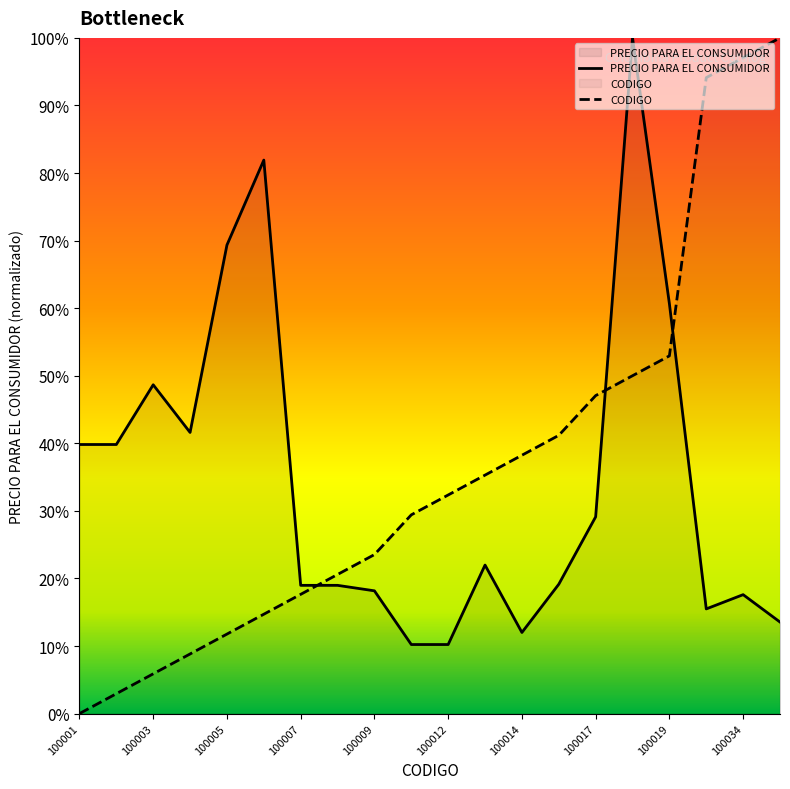

Between 100007 and 100033, which series saw the biggest shift?

CODIGO